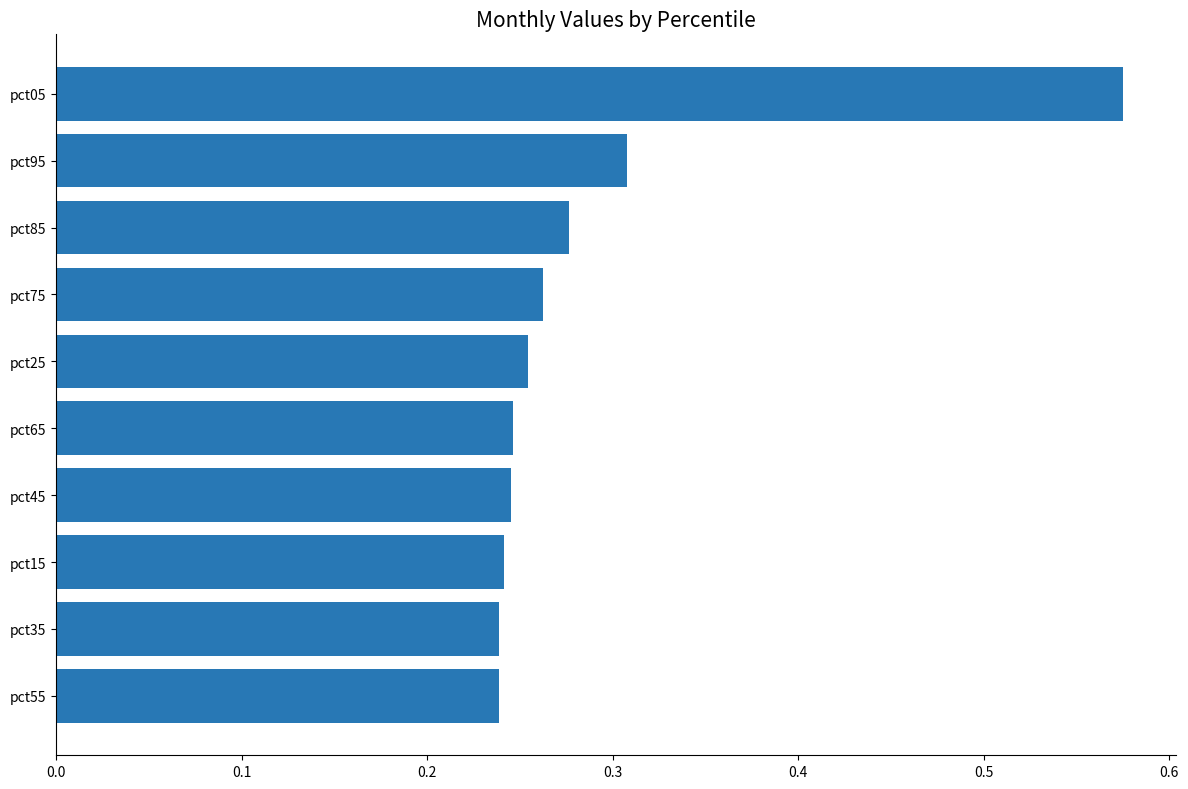

How many bars are there in total?

10